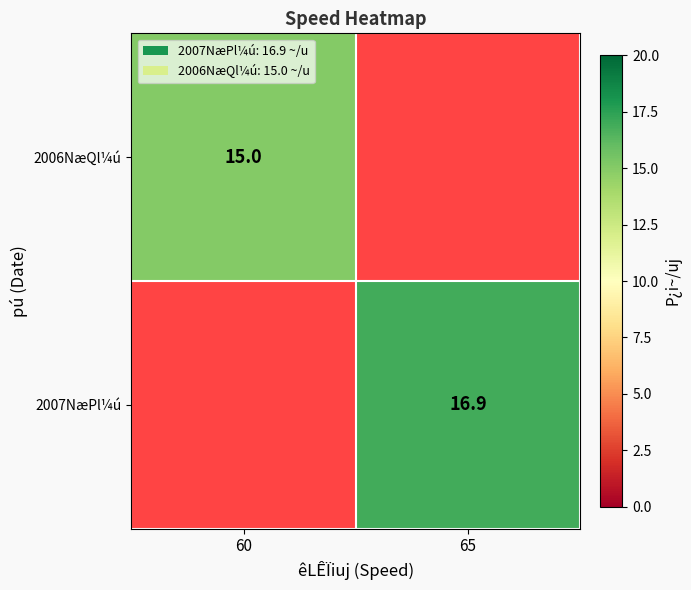

True or false: 2007NæPl¼ú has a value of 26.4 at 65.

False